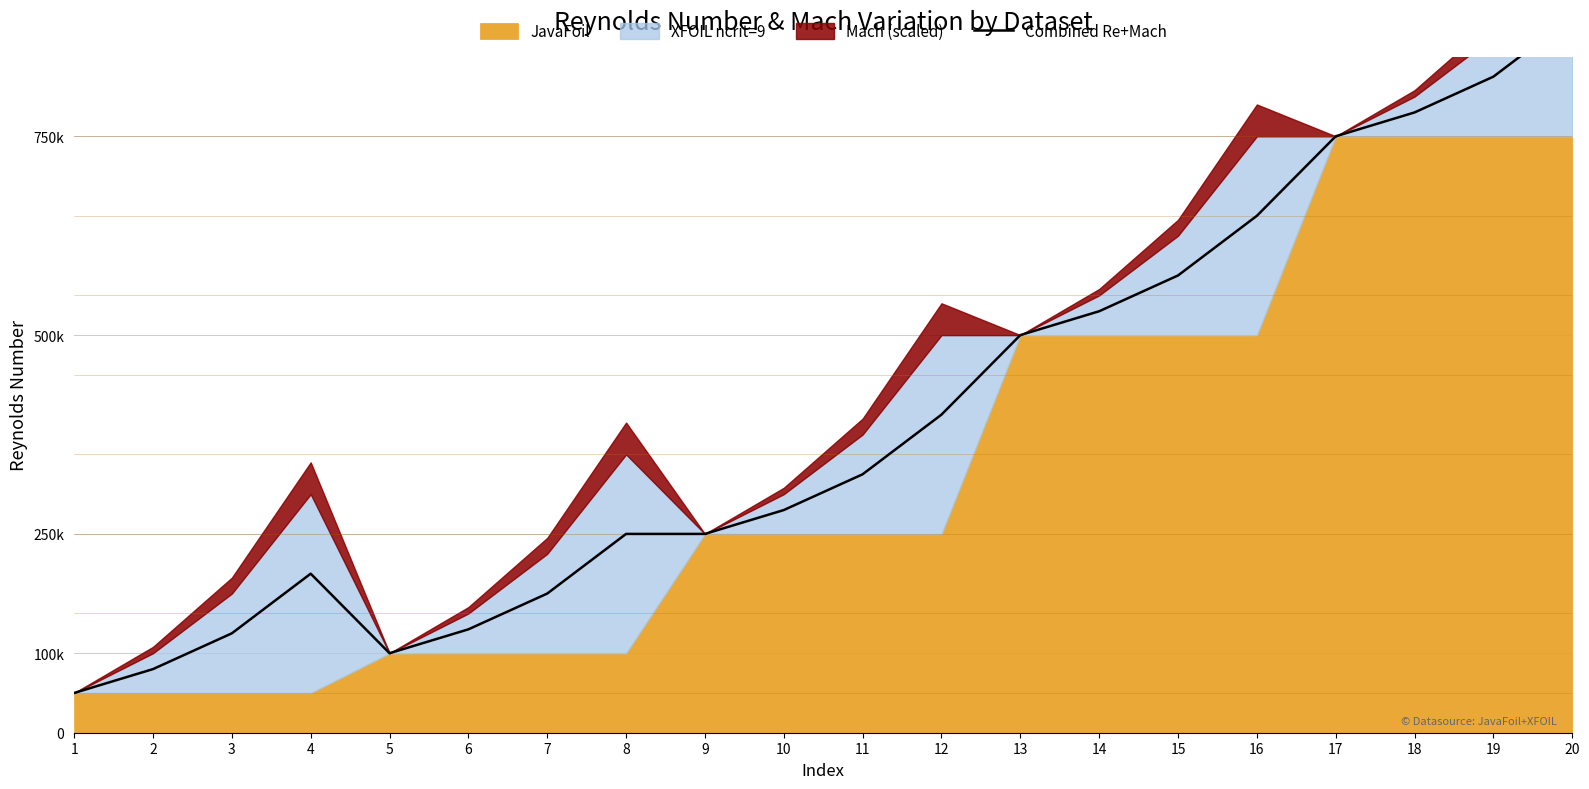

At which category does the chart reach its minimum across all series?

1